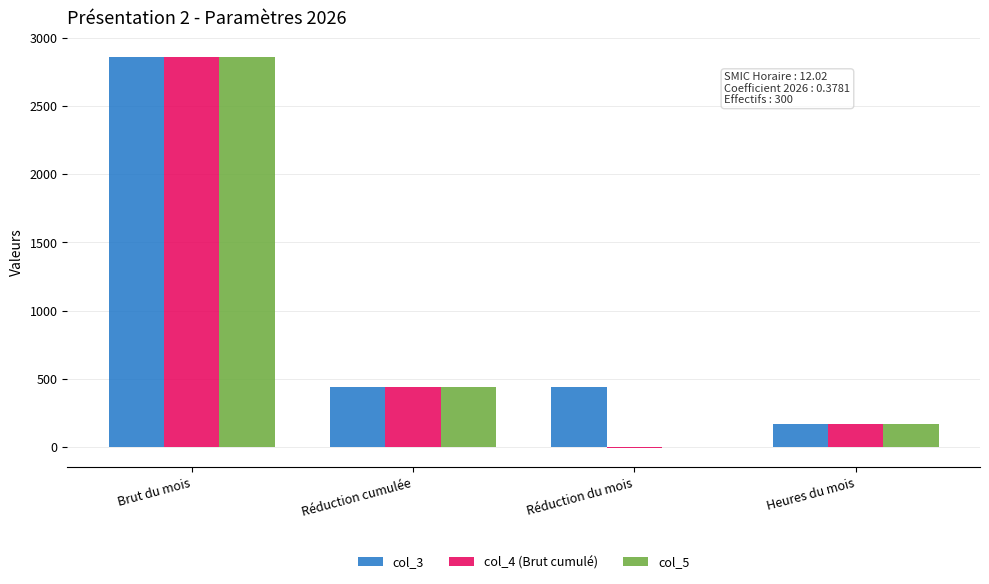

Is it true that col_5 equals 757.9 at Réduction cumulée?

False